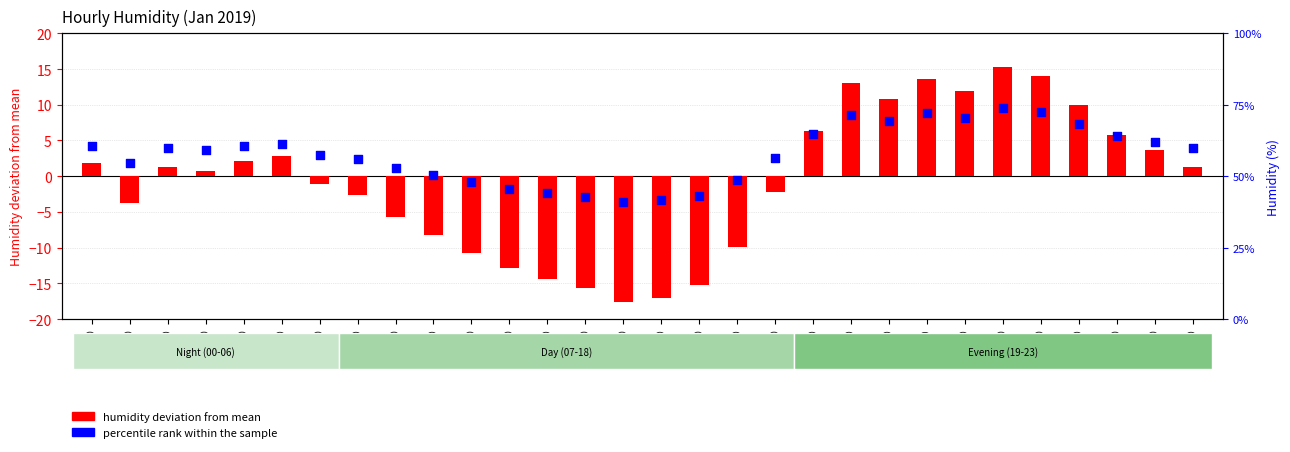

At how many categories does at least one series exceed 48?

23